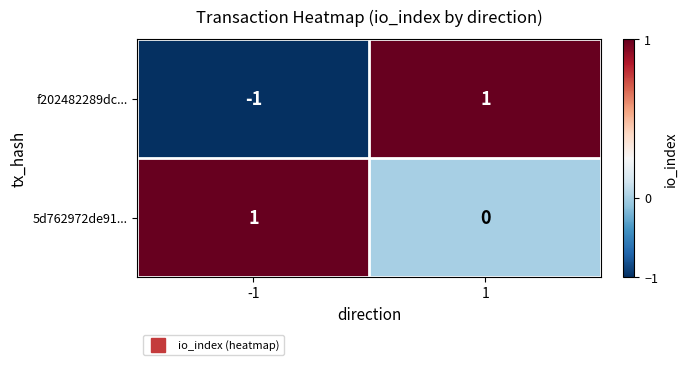

Rank the series at -1 from lowest to highest value.

f202482289dc..., 5d762972de91...